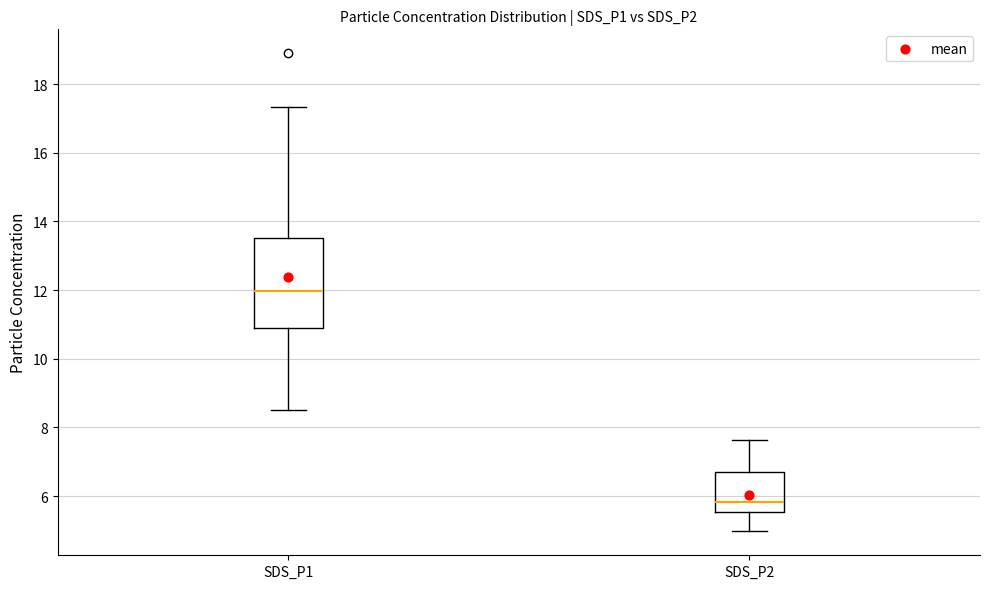

Which box's median line is the lowest?

SDS_P2